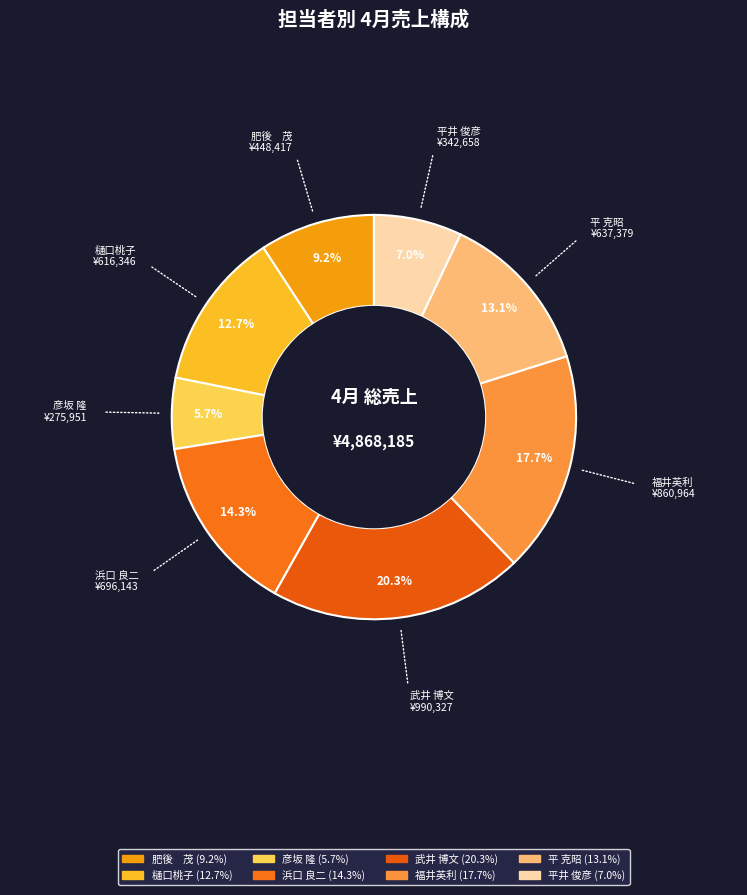

Which slice is the largest?

武井 博文